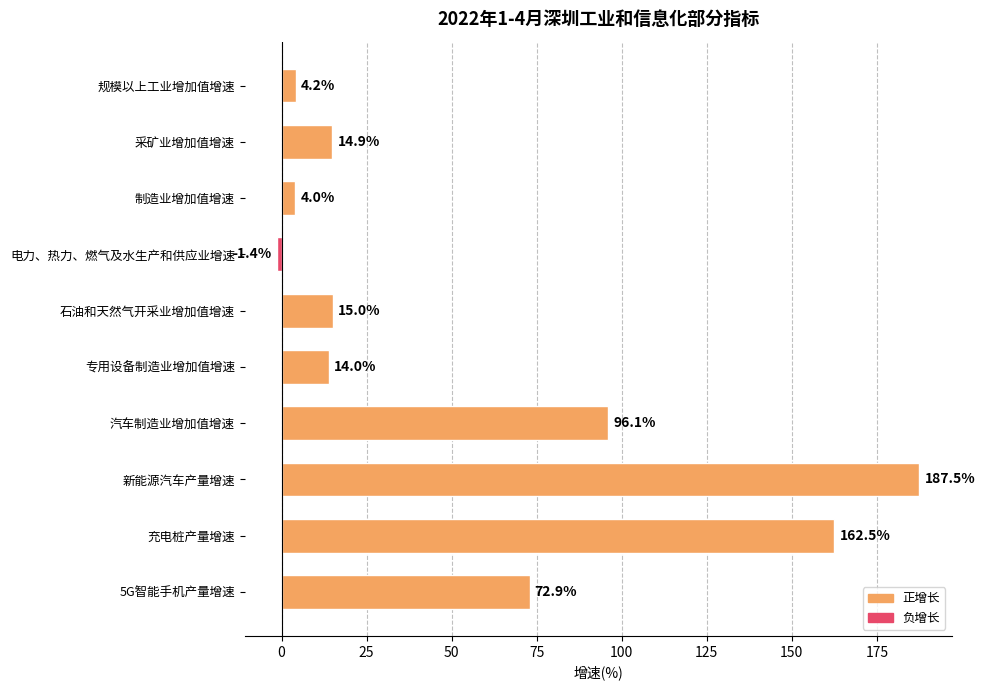

What is the value of the 5th bar from the top?

15.0